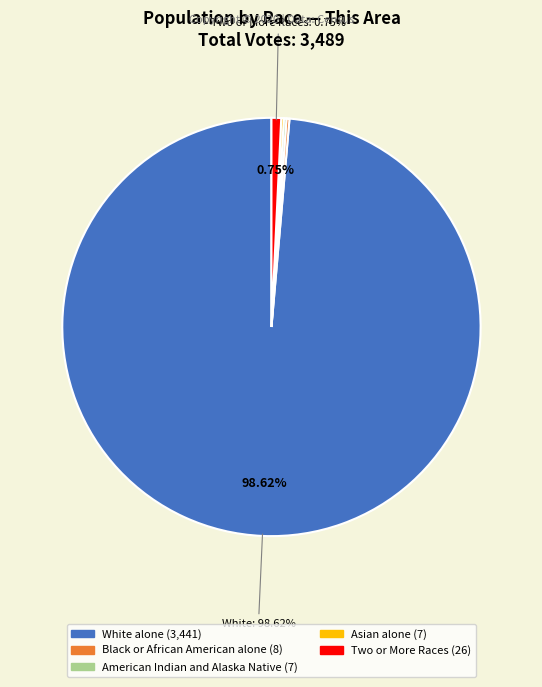

Is there any slice that represents more than half of the pie?

Yes